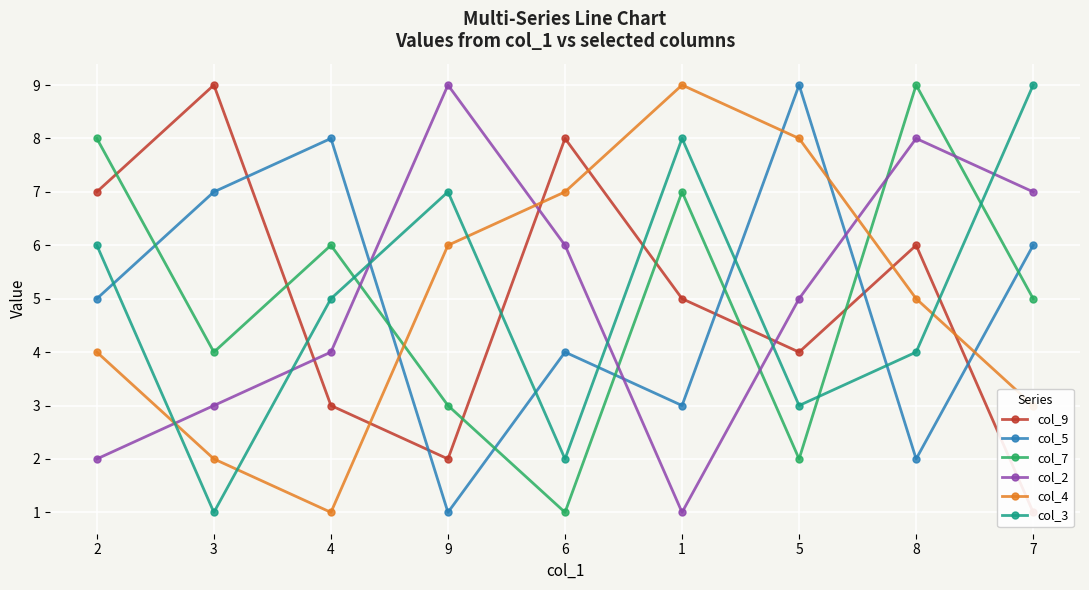

How many data points does each series have?

9